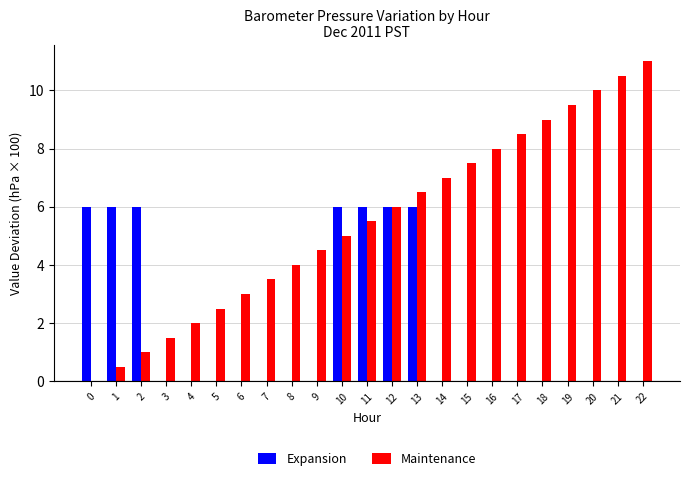

What are all the series names shown in the legend?

Expansion, Maintenance